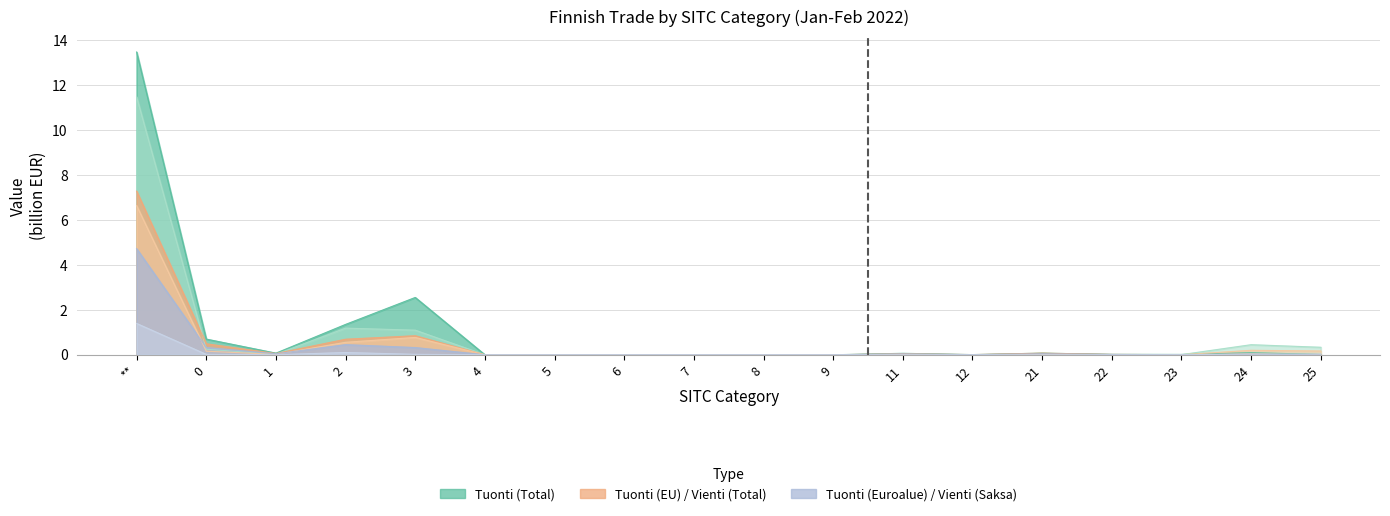

Which category has the highest value in the Tuonti (Euroalue) series?

**